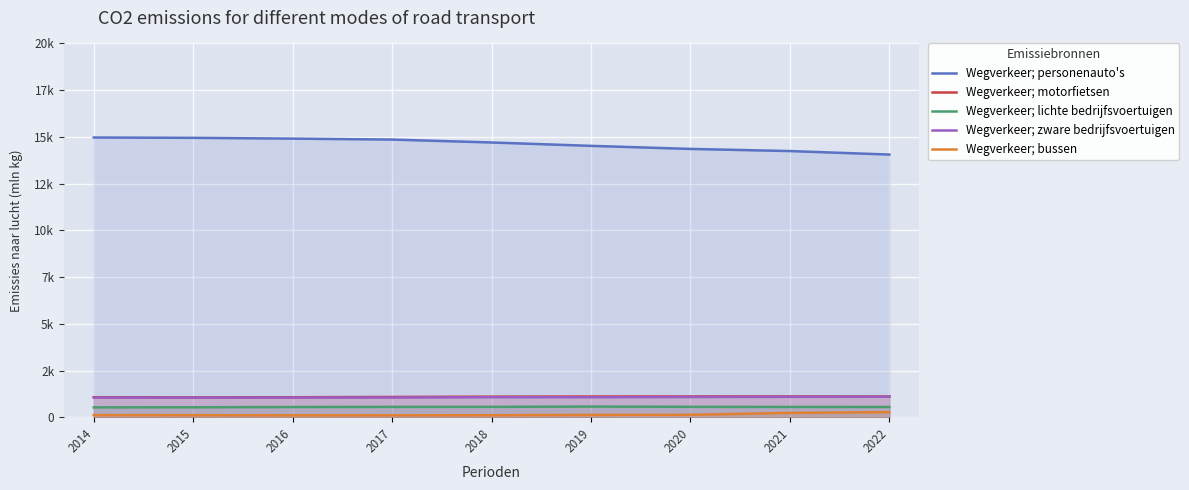

True or false: Wegverkeer; lichte bedrijfsvoertuigen and Wegverkeer; bussen cross at least once.

False